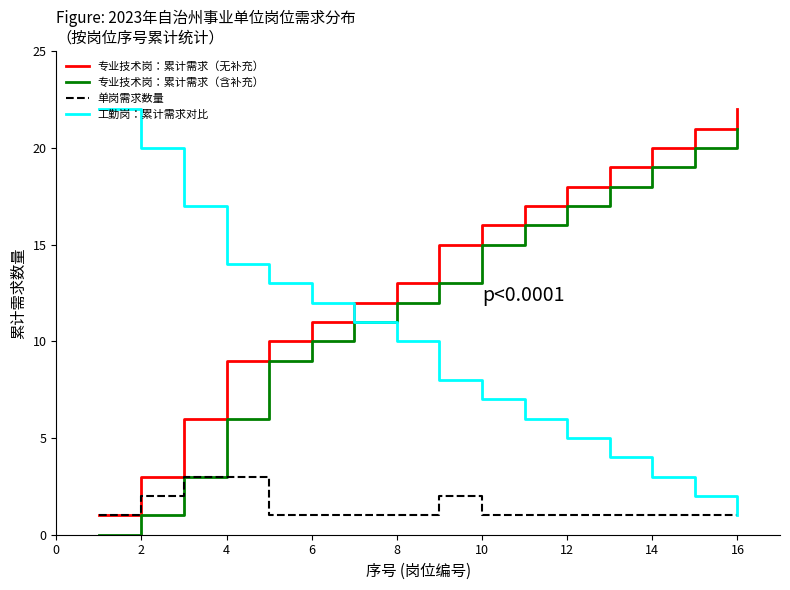

Reading left to right, extract all data points from this chart.

专业技术岗：累计需求（无补充）: 1	3	6	9	10	11	12	13	15	16	17	18	19	20	21	22
专业技术岗：累计需求（含补充）: 0	1	3	6	9	10	11	12	13	15	16	17	18	19	20	21
单岗需求数量: 1	2	3	3	1	1	1	1	2	1	1	1	1	1	1	1
工勤岗：累计需求对比: 22	20	17	14	13	12	11	10	8	7	6	5	4	3	2	1